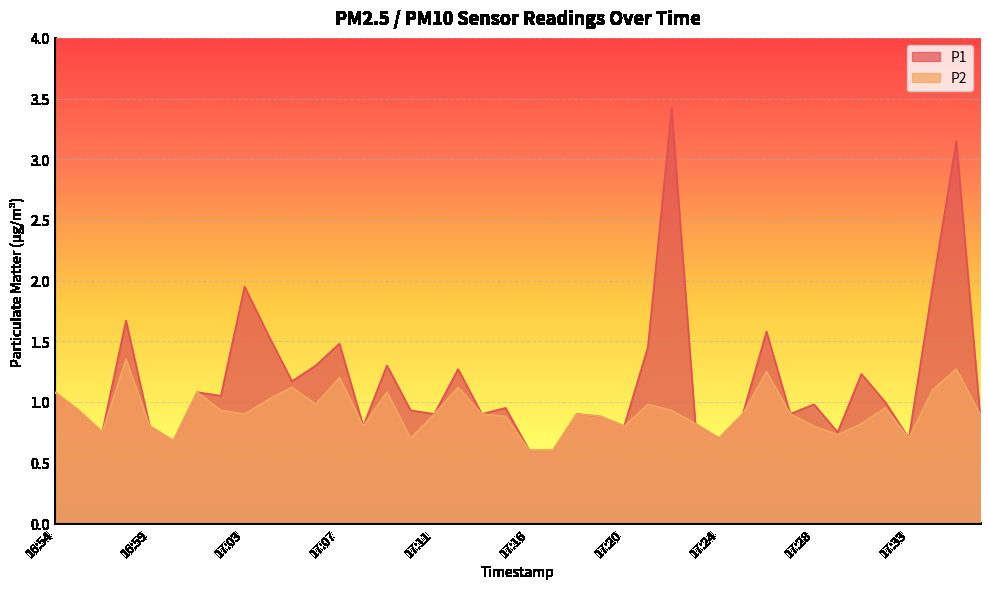

What is the label of the 37th point from the right?

16:58